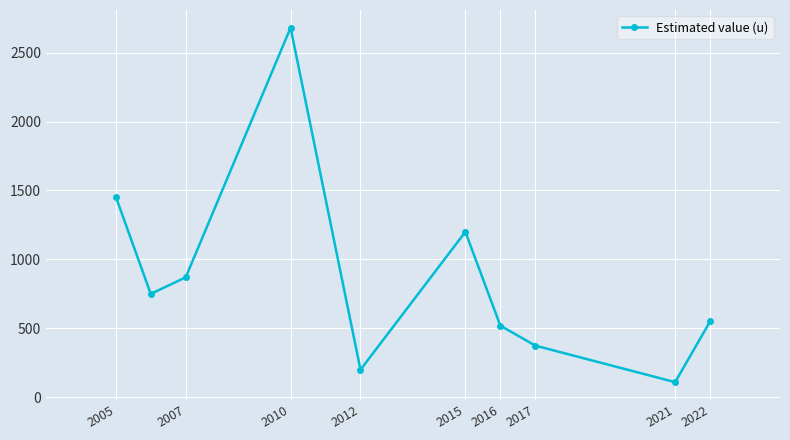

How many interior local valleys (lower than both neighbors) does the data have?

3